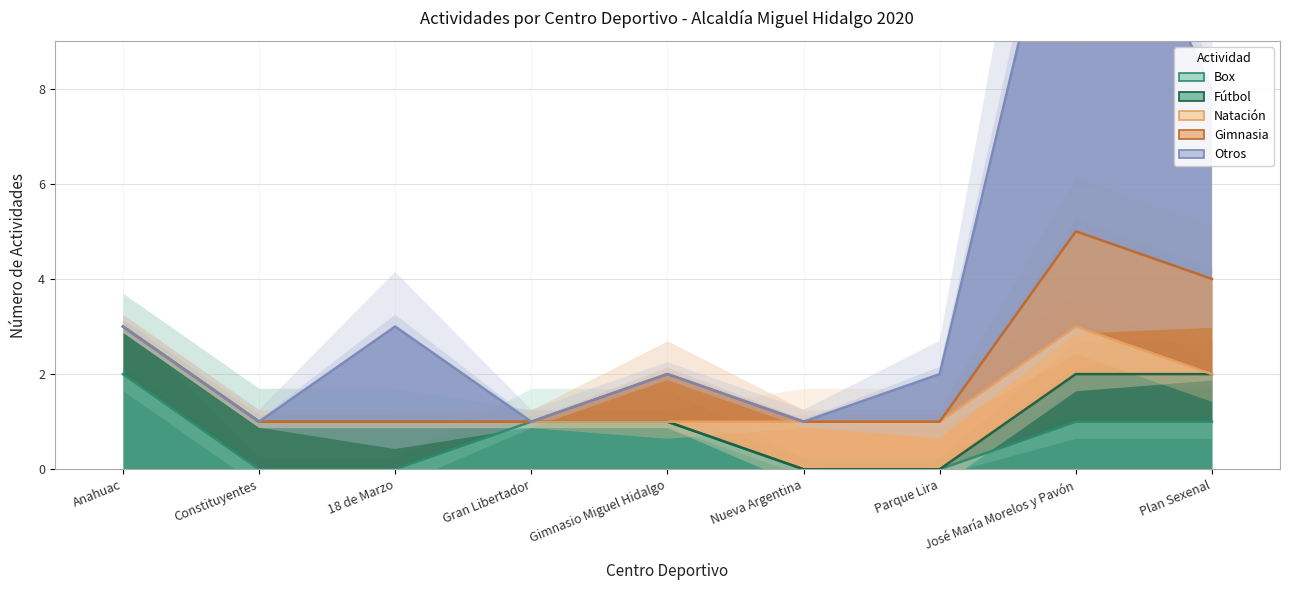

Which series changed the most between Gimnasio Miguel Hidalgo and Nueva Argentina?

Box